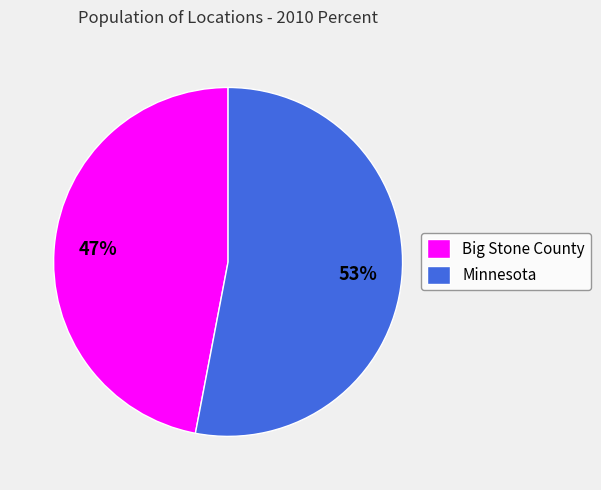

Is Big Stone County the majority of the pie?

No